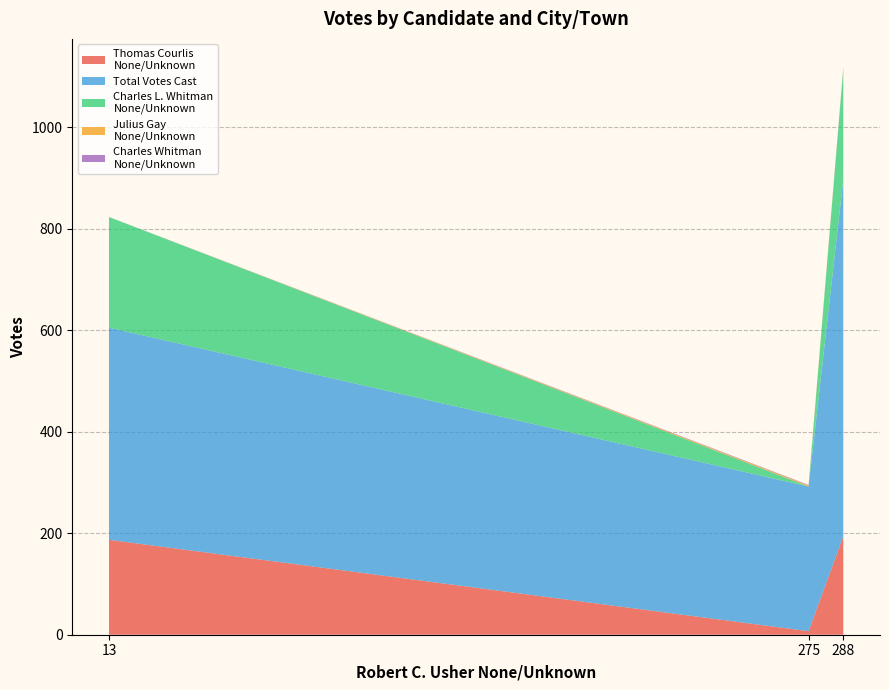

Reading left to right, list all the values displayed in this chart.

Thomas Courlis
None/Unknown: Farmington=187	Plainville=7	Totals=194
Total Votes Cast: Farmington=418	Plainville=285	Totals=703
Charles L. Whitman
None/Unknown: Farmington=218	Plainville=0	Totals=218
Julius Gay
None/Unknown: Farmington=0	Plainville=2	Totals=2
Charles Whitman
None/Unknown: Farmington=0	Plainville=1	Totals=1